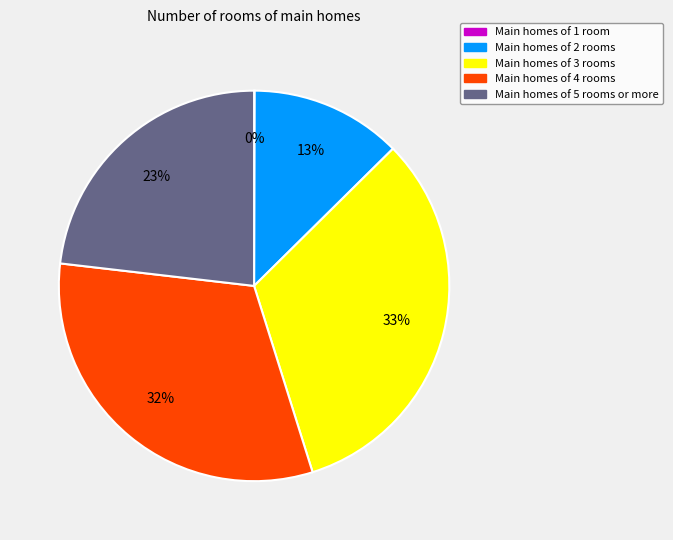

Is there any slice that represents more than half of the pie?

No